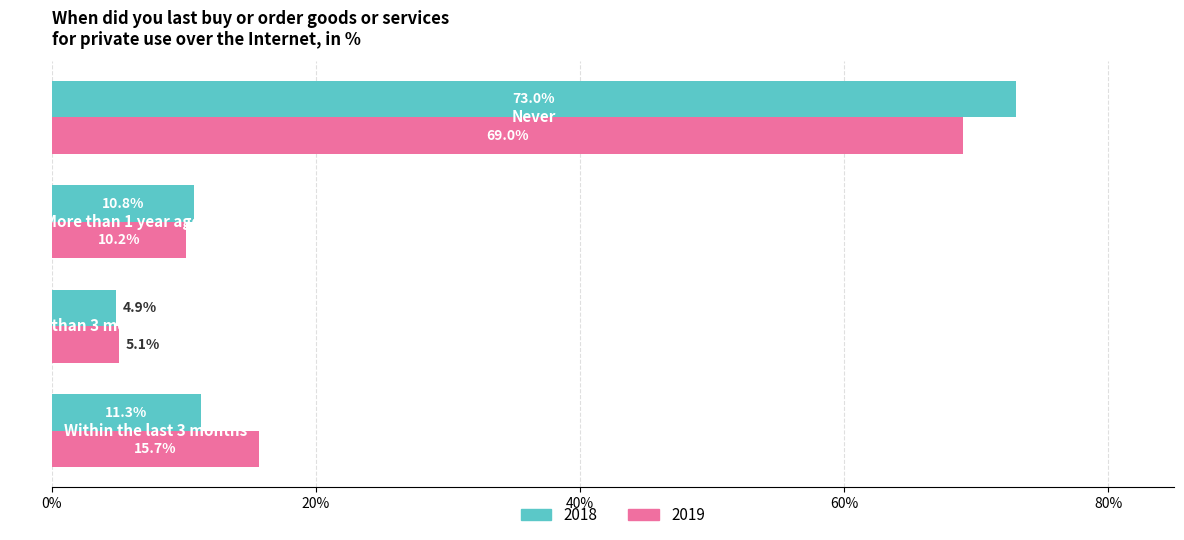

Which series has the largest range (max minus min)?

2018